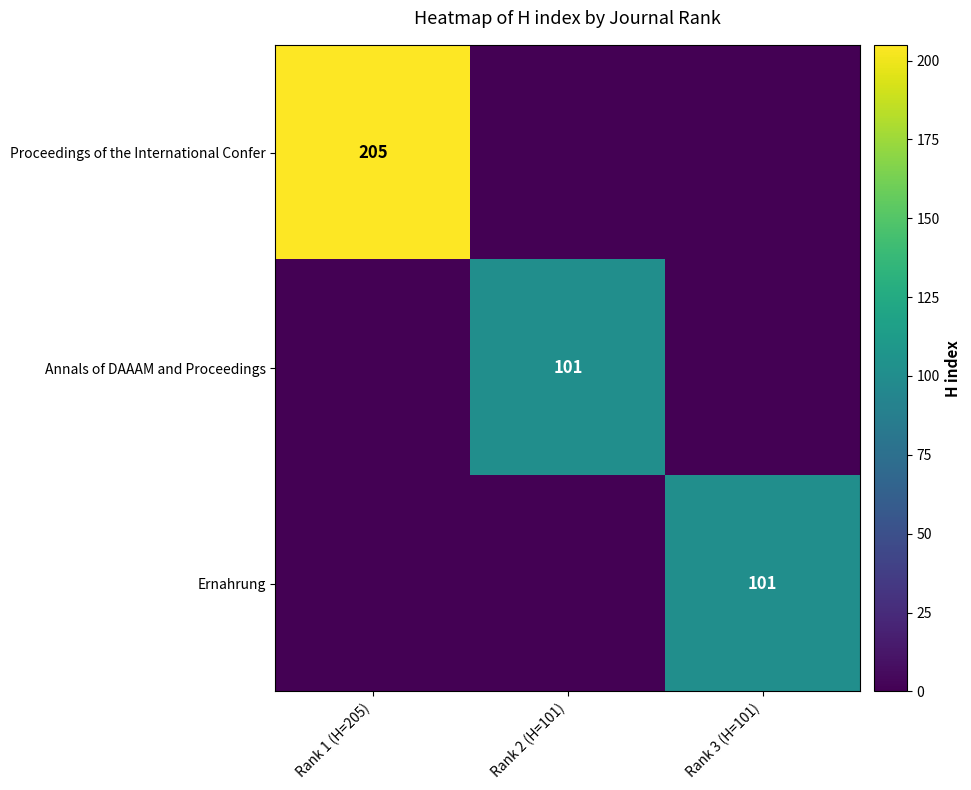

What is the maximum value shown in the chart?

205